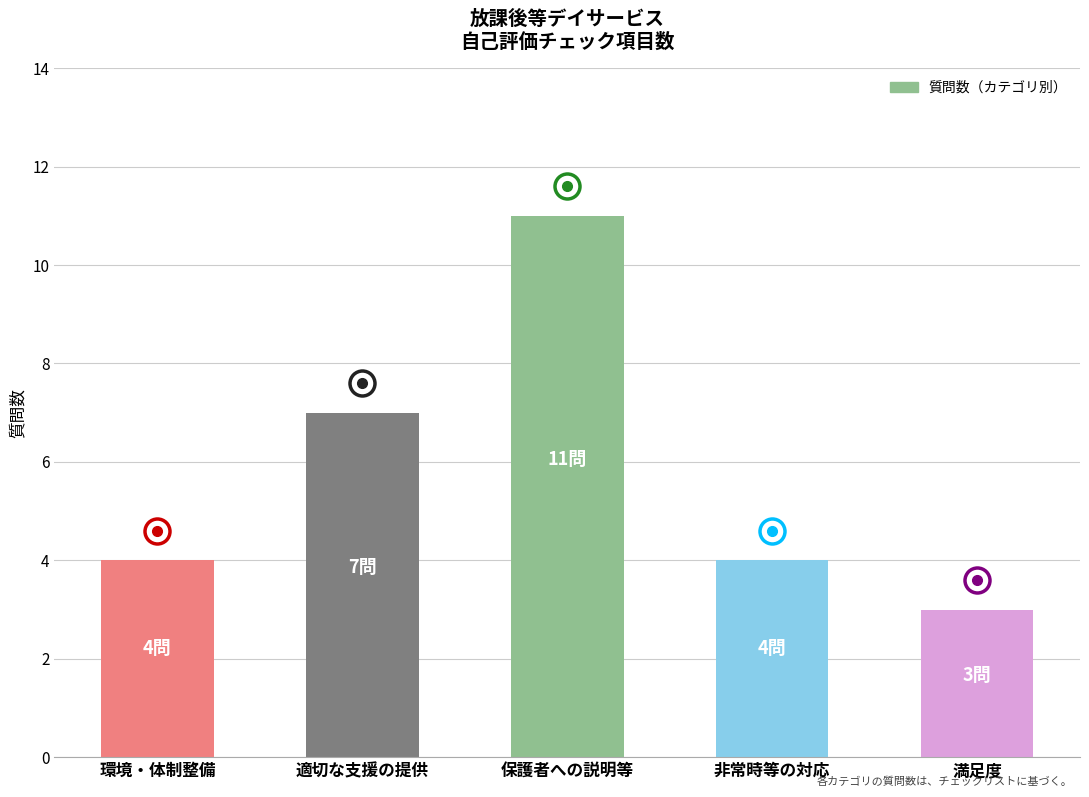

Which has a higher value, 非常時等の対応 or 満足度?

非常時等の対応